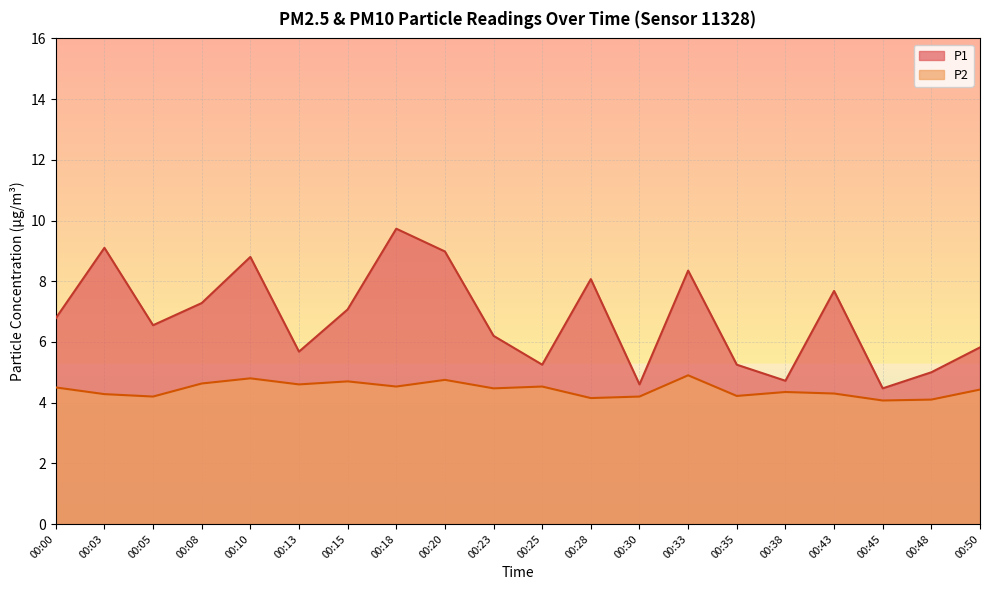

Reading left to right, transcribe all the data shown in this chart.

P1: 00:00=6.8	00:03=9.1	00:05=6.5	00:08=7.3	00:10=8.8	00:13=5.7	00:15=7.1	00:18=9.7	00:20=9.0	00:23=6.2	00:25=5.2	00:28=8.1	00:30=4.6	00:33=8.3	00:35=5.2	00:38=4.7	00:43=7.7	00:45=4.5	00:48=5.0	00:50=5.8
P2: 00:00=4.5	00:03=4.3	00:05=4.2	00:08=4.6	00:10=4.8	00:13=4.6	00:15=4.7	00:18=4.5	00:20=4.8	00:23=4.5	00:25=4.5	00:28=4.2	00:30=4.2	00:33=4.9	00:35=4.2	00:38=4.3	00:43=4.3	00:45=4.1	00:48=4.1	00:50=4.4